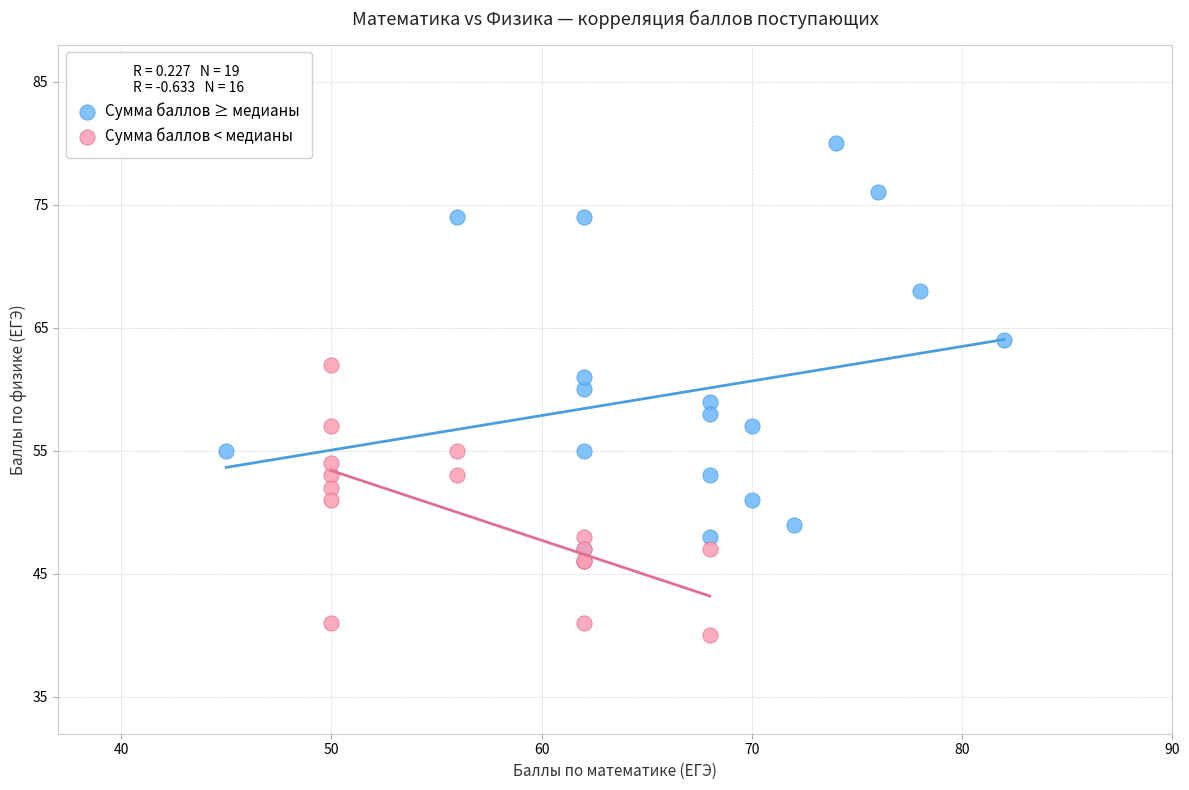

Which series has the widest spread of Y values?

Сумма баллов ≥ медианы